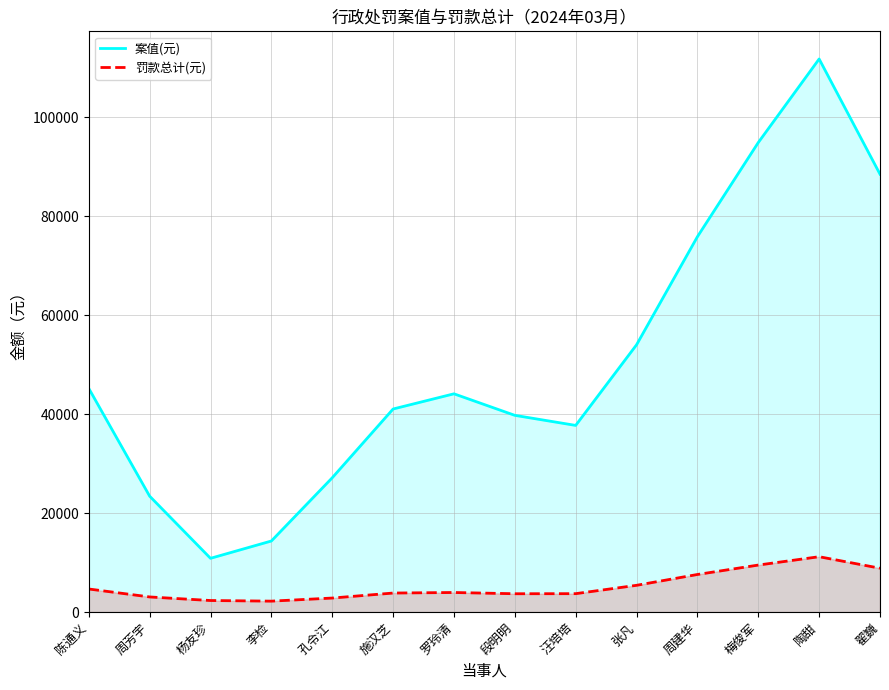

True or false: 罚款总计(元) and 案值(元) cross at least once.

False